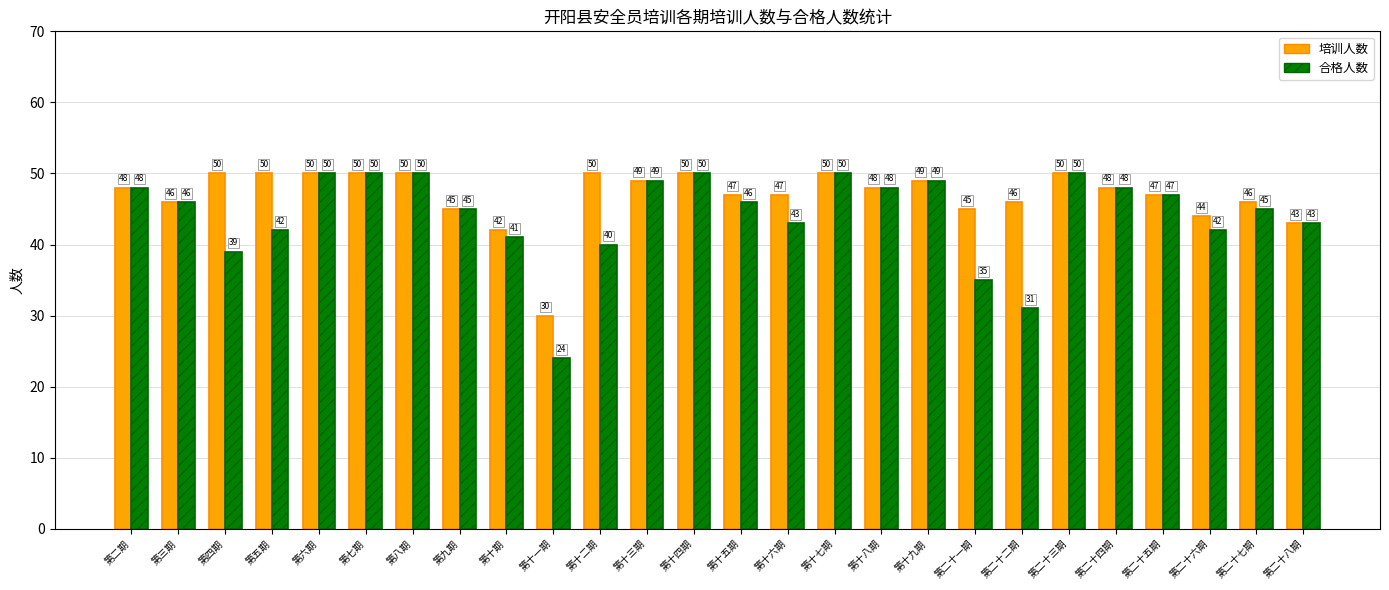

Reading left to right, extract all data points from this chart.

培训人数: 48	46	50	50	50	50	50	45	42	30	50	49	50	47	47	50	48	49	45	46	50	48	47	44	46	43
合格人数: 48	46	39	42	50	50	50	45	41	24	40	49	50	46	43	50	48	49	35	31	50	48	47	42	45	43